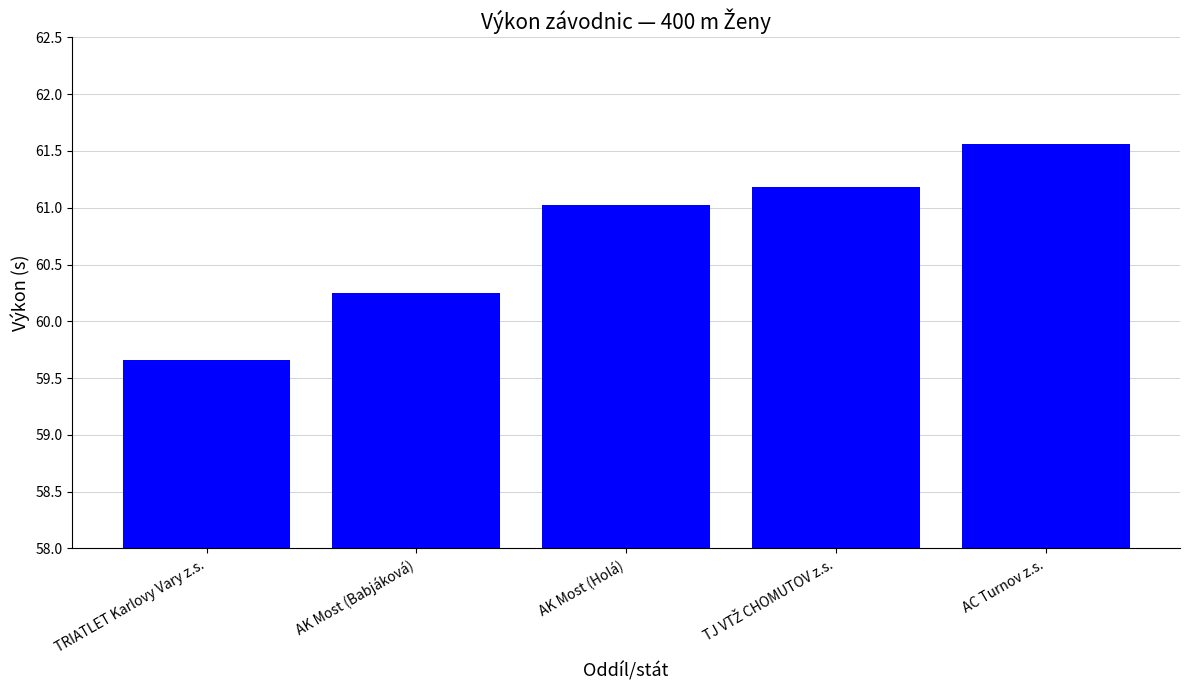

What is the maximum value shown in the chart?

61.6